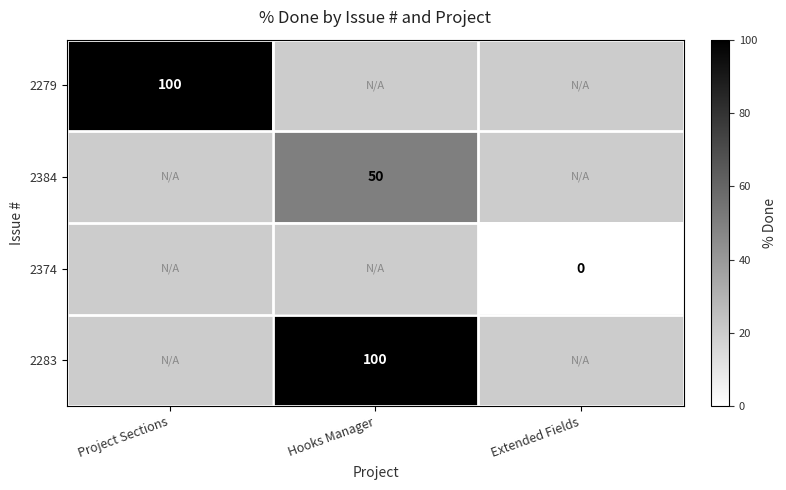

The 2279 series shows 100 at Project Sections. True or false?

True